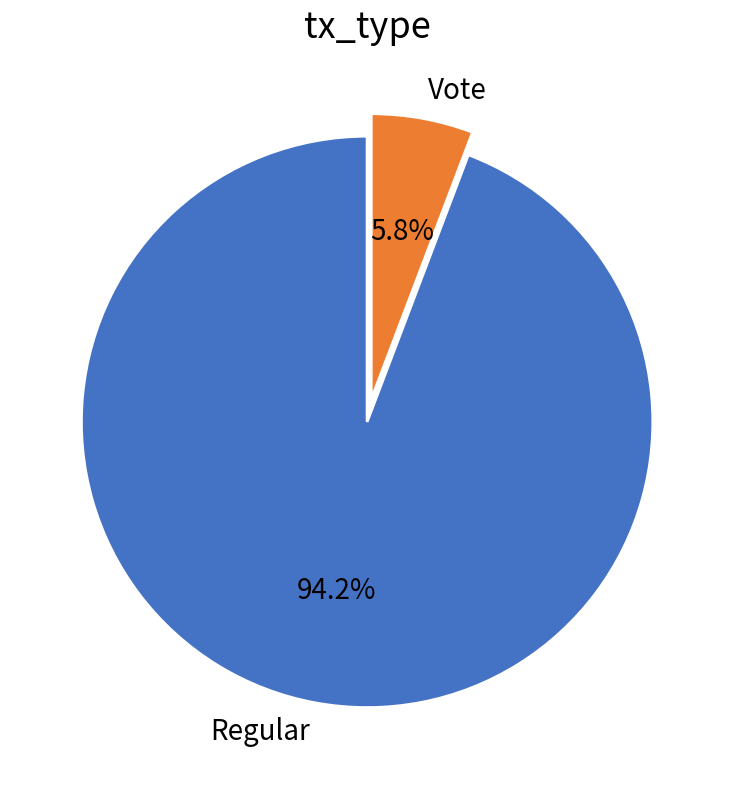

Rank the categories by value from highest to lowest.

Regular, Vote